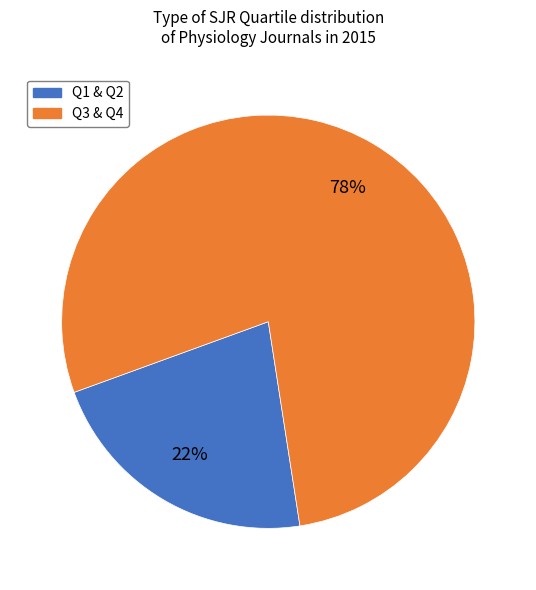

Is the sum of Q1 & Q2 and Q3 & Q4 greater than half?

Yes